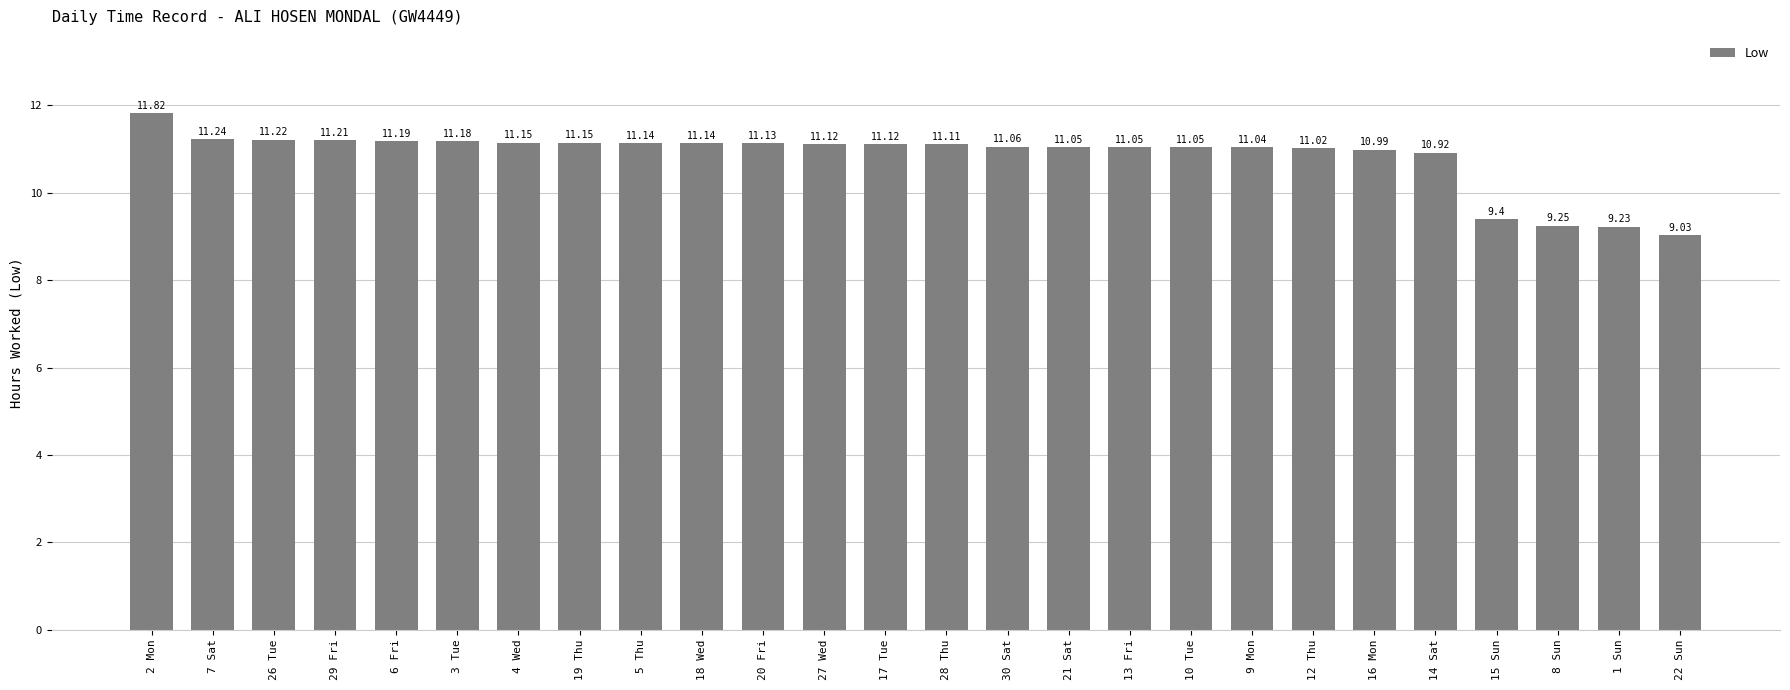

Which label corresponds to the smallest value in the chart?

22 Sun